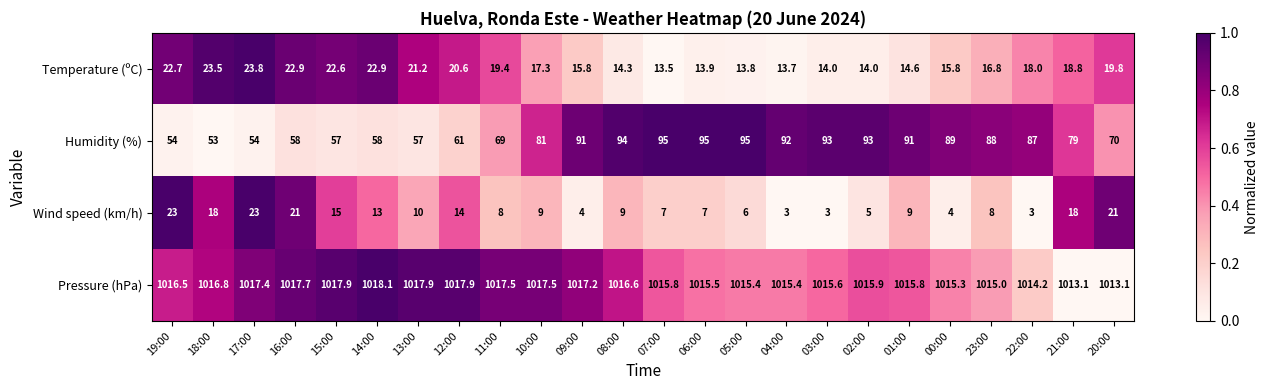

What is the sum of all Humidity (%) values?

1854.0